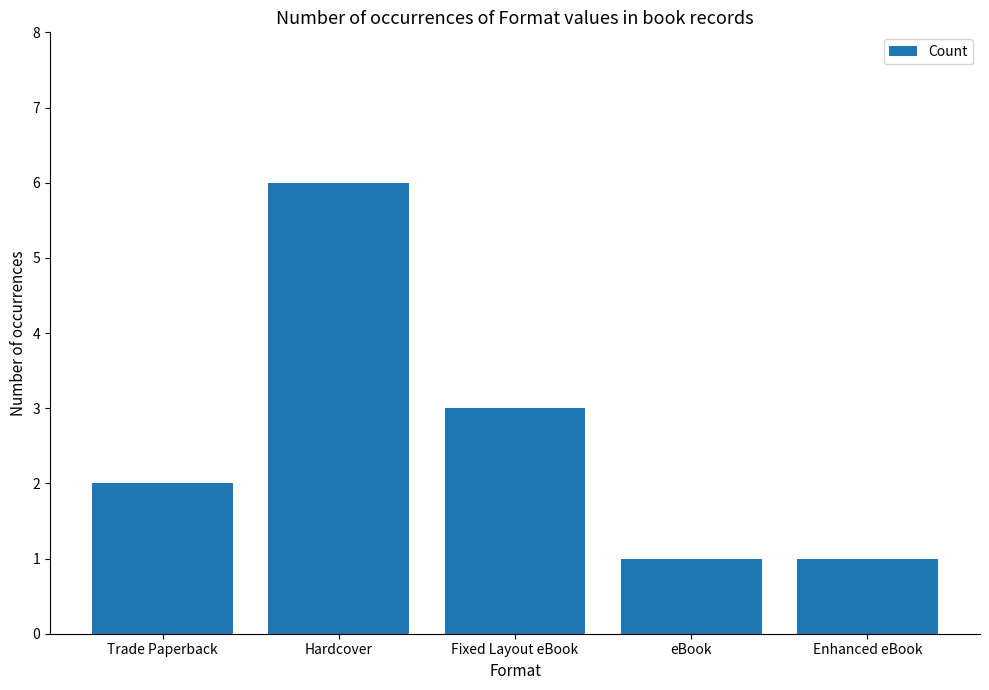

The chart shows a value of 2 at Trade Paperback. True or false?

True